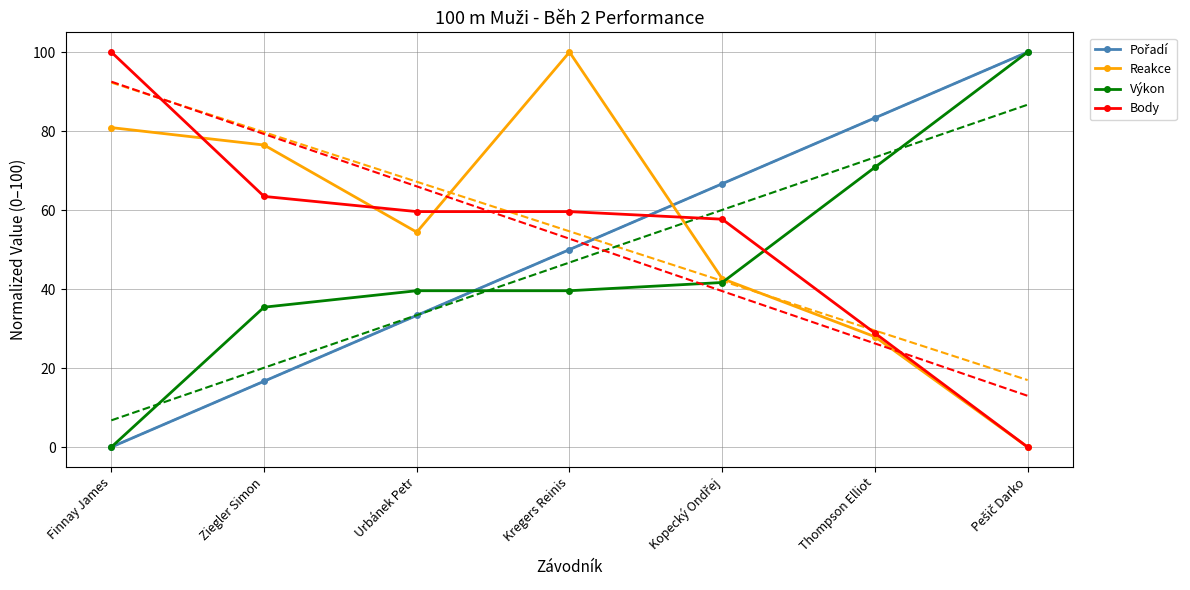

The value of Body at Ziegler Simon is 23.8. True or false?

False